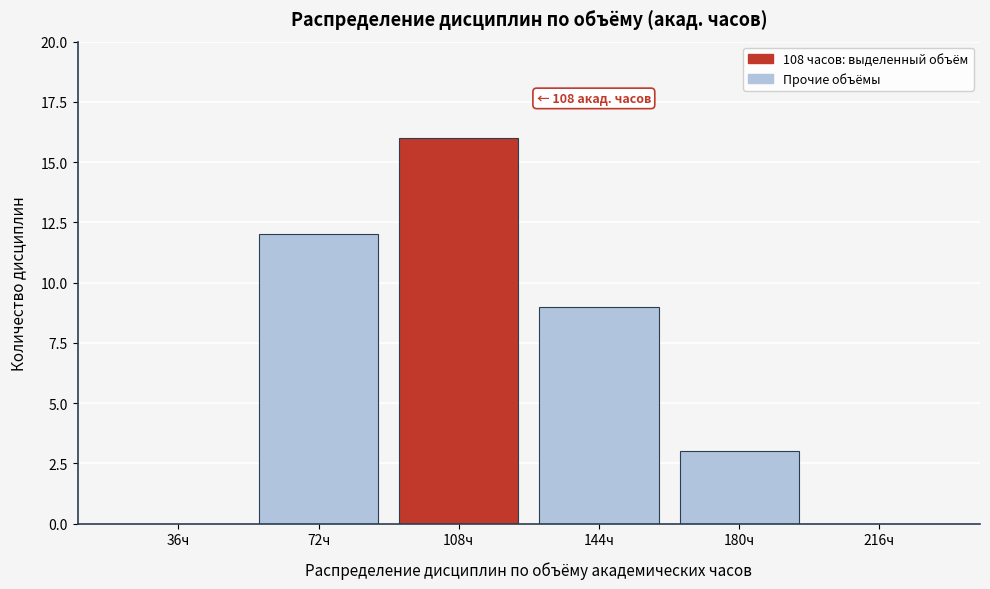

Reading left to right, extract all data points from this chart.

36ч=0	72ч=12	108ч=16	144ч=9	180ч=3	216ч=0